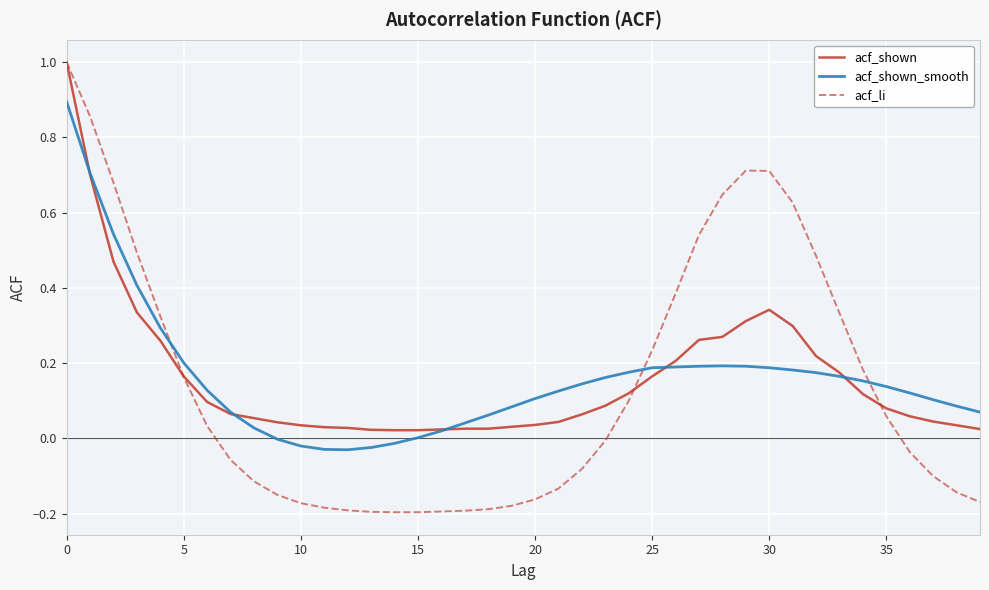

How many lines are shown in the chart?

3